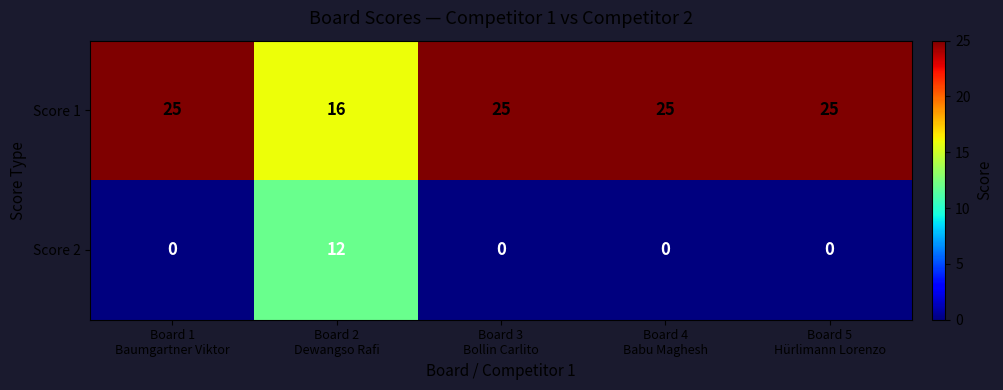

What is the greatest value displayed?

25